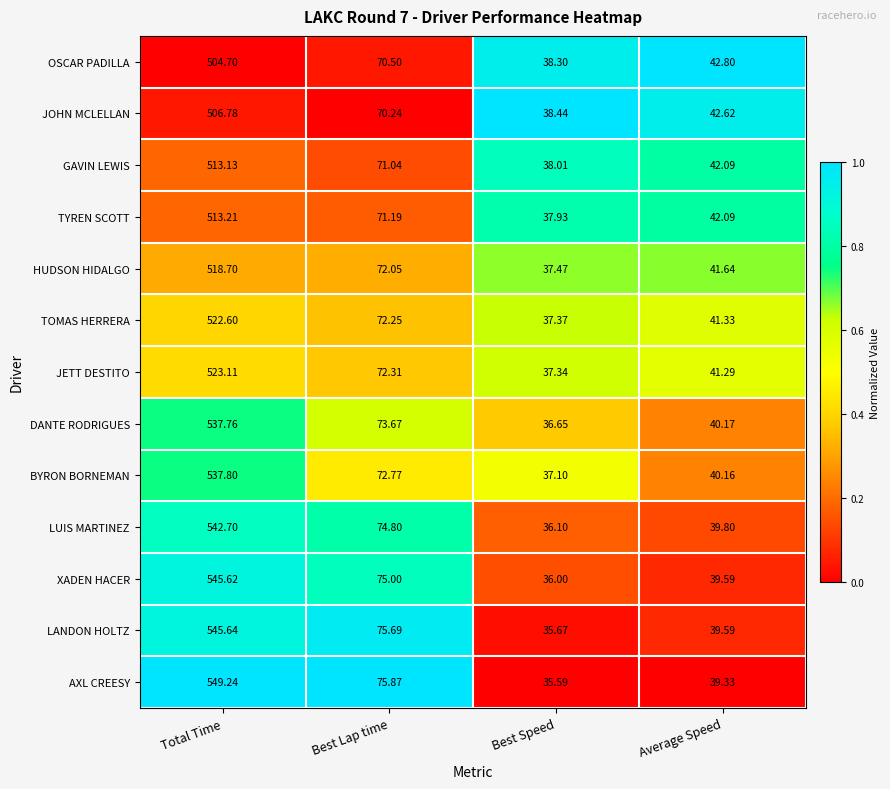

Where is LANDON HOLTZ nearest to the value 290?

Best Lap time